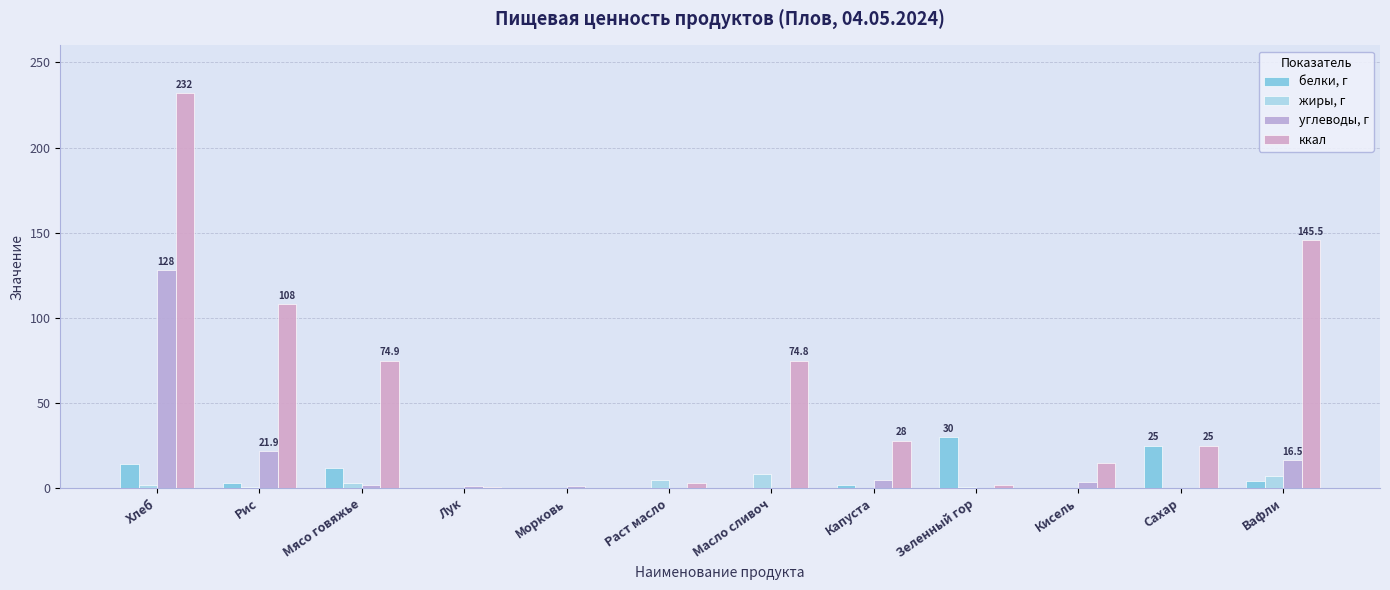

Which has a higher value, Раст масло or Мясо говяжье?

Мясо говяжье